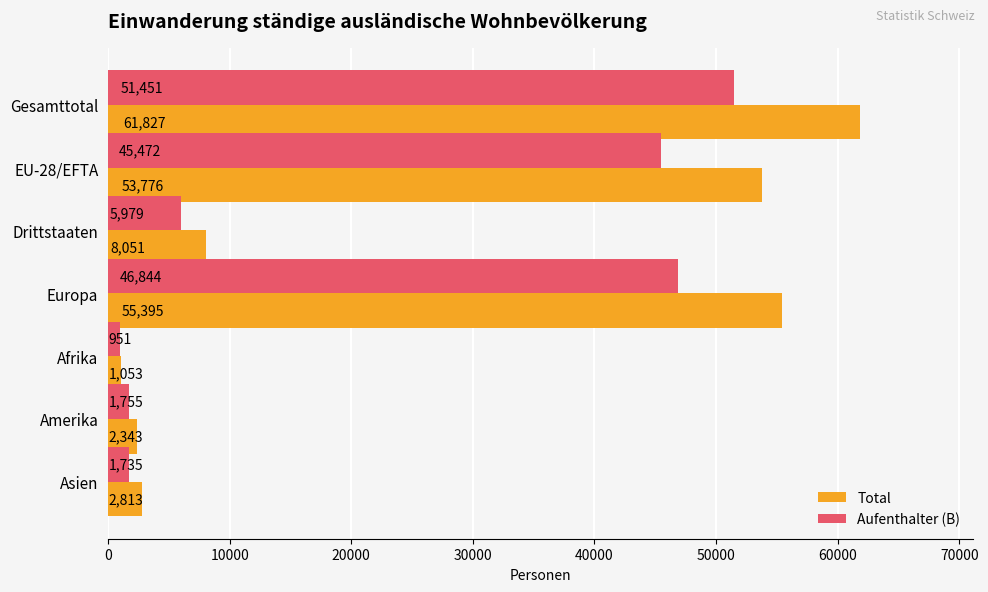

How many categories are shown in the chart?

7